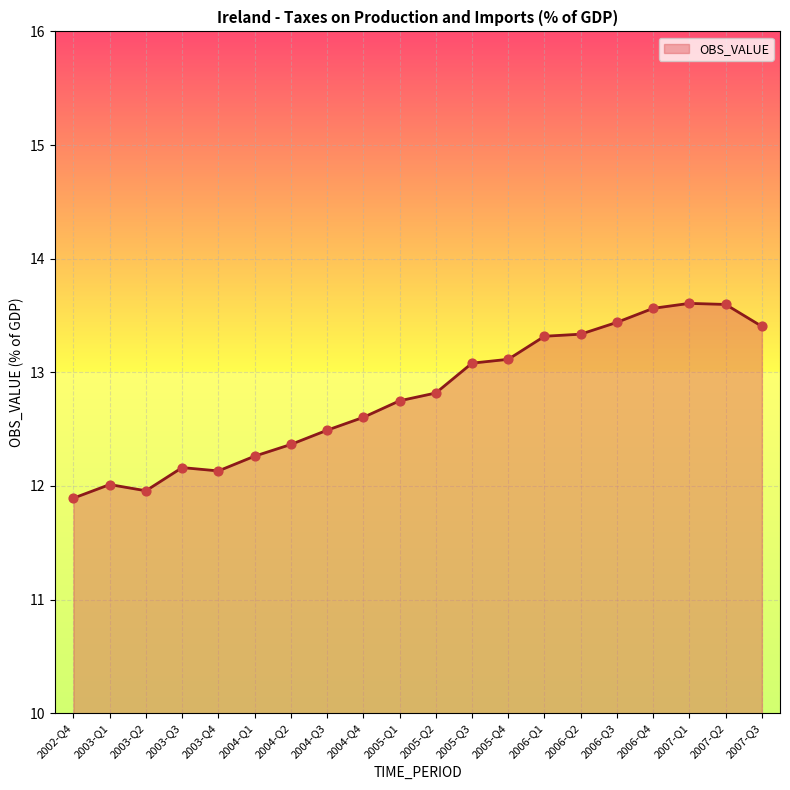

What is the change in value from 2002-Q4 to 2005-Q2?

+0.9